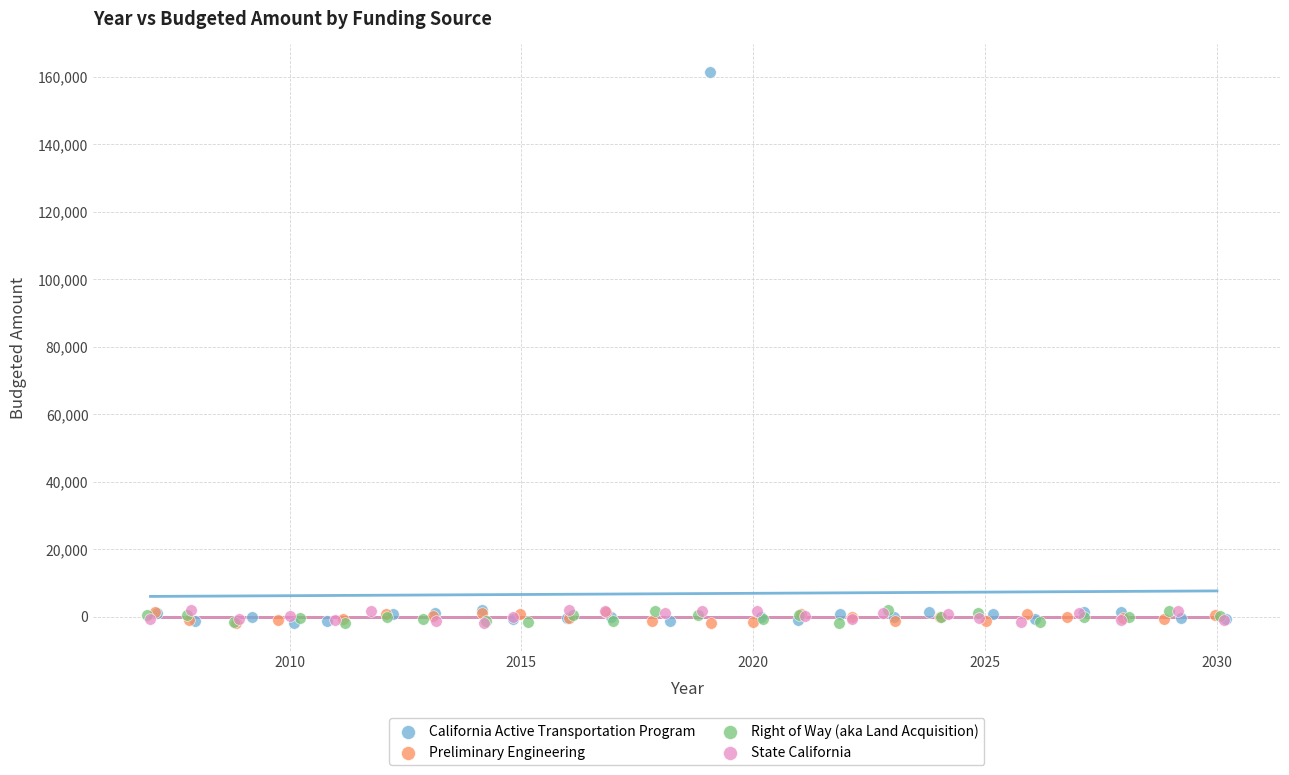

Which series has the widest spread of Y values?

California Active Transportation Program